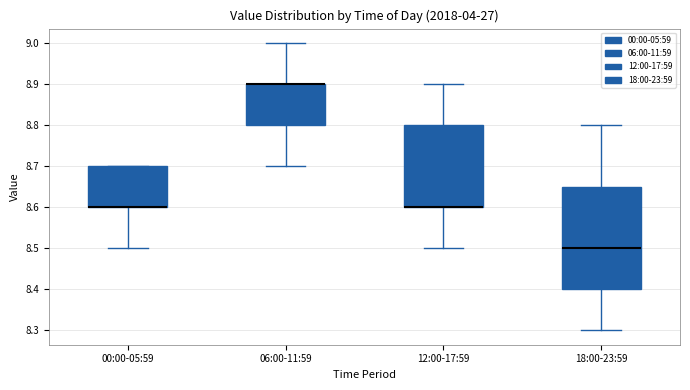

Which box is the tallest, from its lower edge to its upper edge?

18:00-23:59